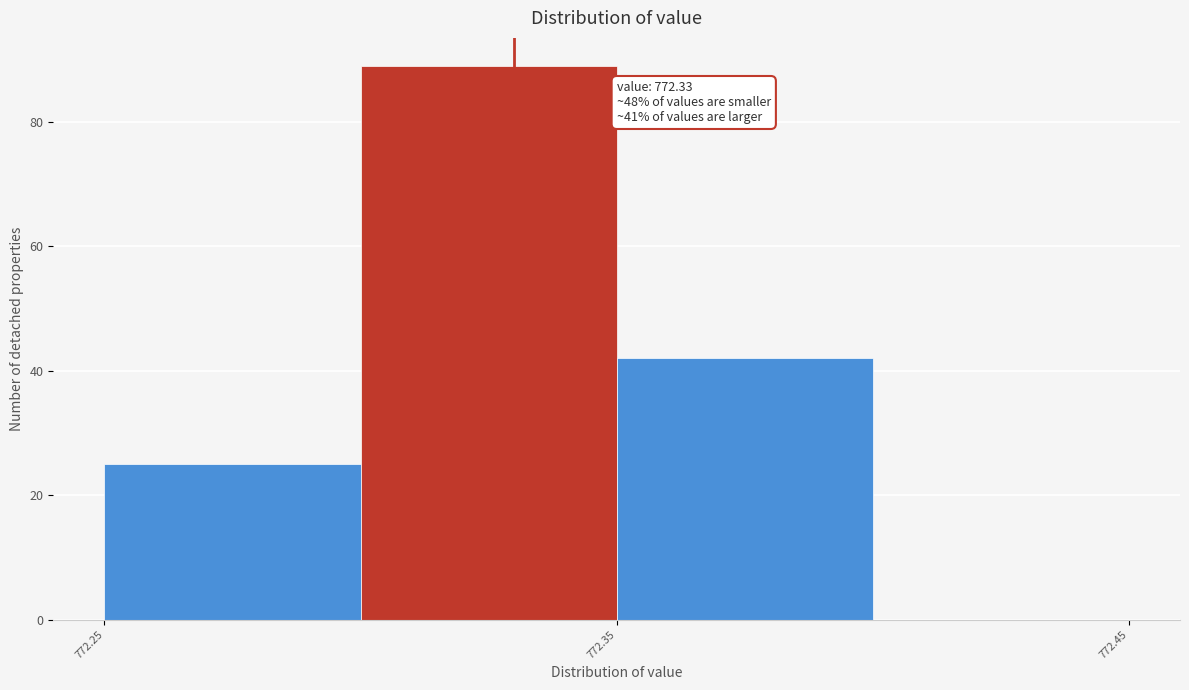

Which range on the x-axis has the tallest bar?

772.30 to 772.35